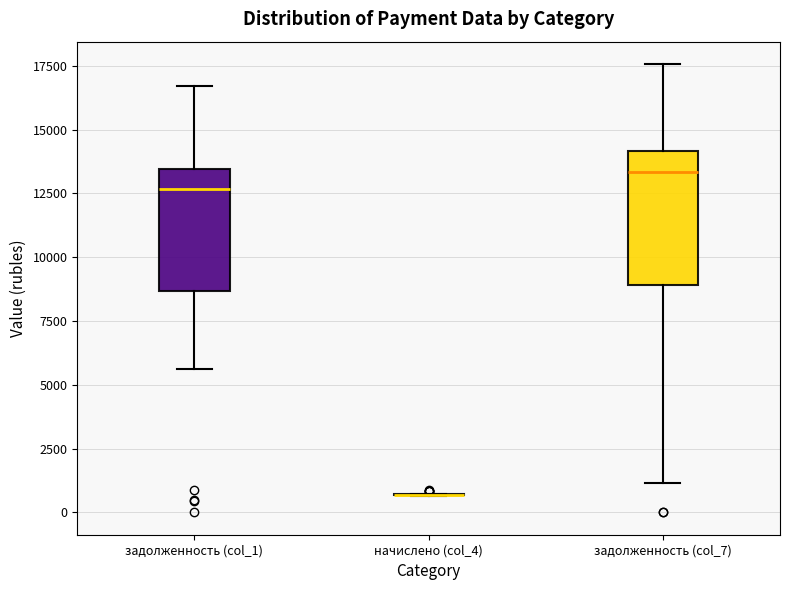

Reading left to right, read every box against the y-axis: the position of its median line, the range the box covers, and the ends of its whiskers. The values are not printed on the chart, so give them approximately, as read against the axis.

задолженность (col_1): median 12500, box 8500 to 13500, whiskers 5500 to 16500
начислено (col_4): box collapsed to a line at 500, whiskers 500 to 500
задолженность (col_7): median 13500, box 9000 to 14000, whiskers 1000 to 17500